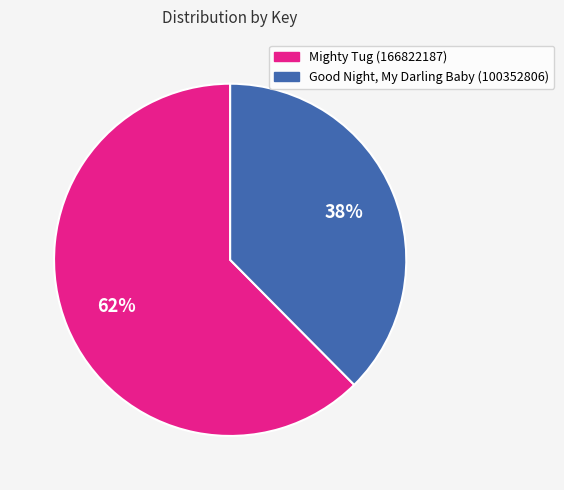

To the nearest percent, what percentage of the pie is Good Night, My Darling Baby (100352806)?

38%